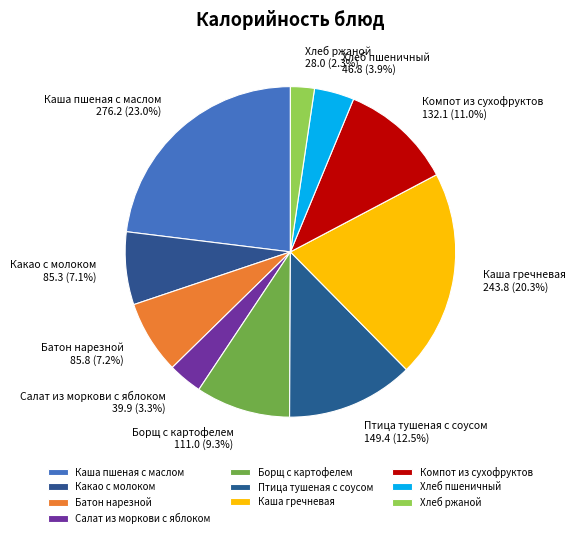

Does any single category account for the majority?

No